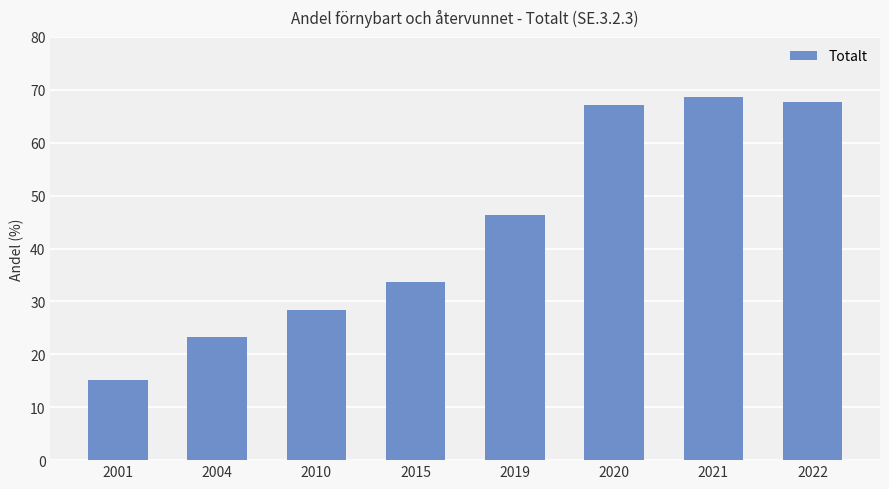

At which category does the chart reach its peak across all series?

2021